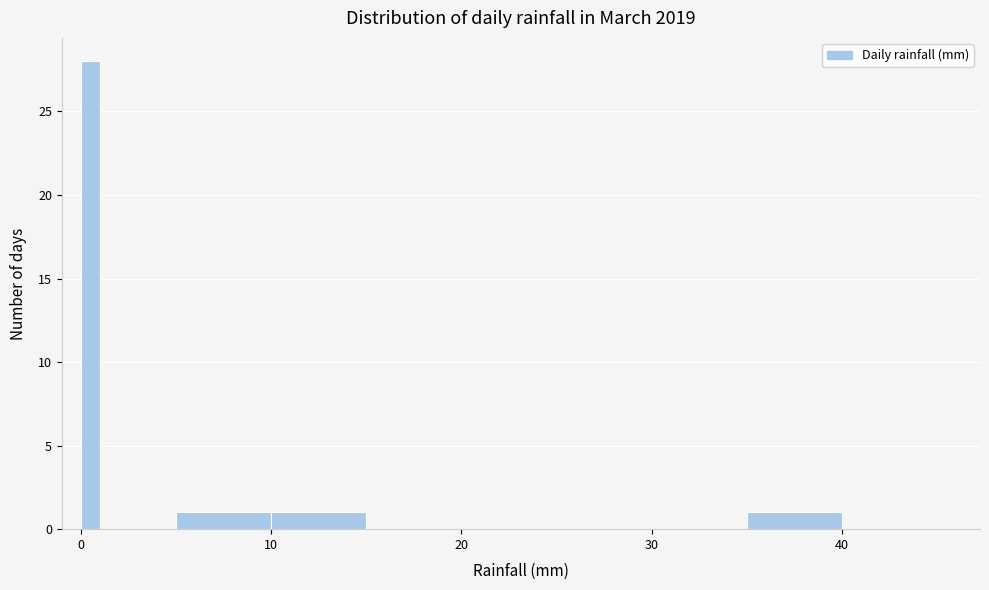

Read against the x-axis, roughly where is the centre of the tallest bar?

1